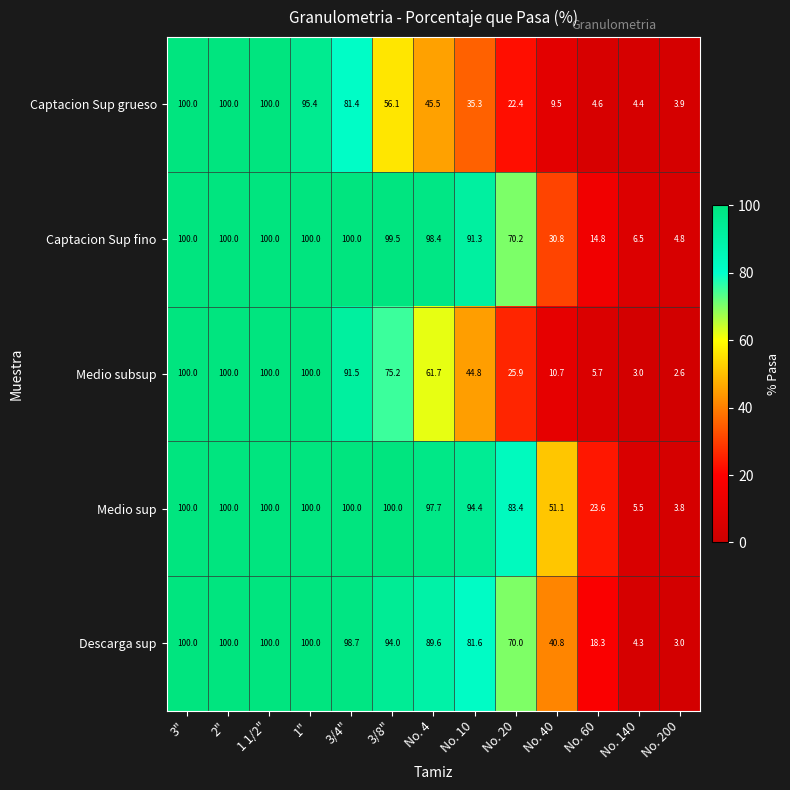

What is the maximum value shown in the chart?

100.0